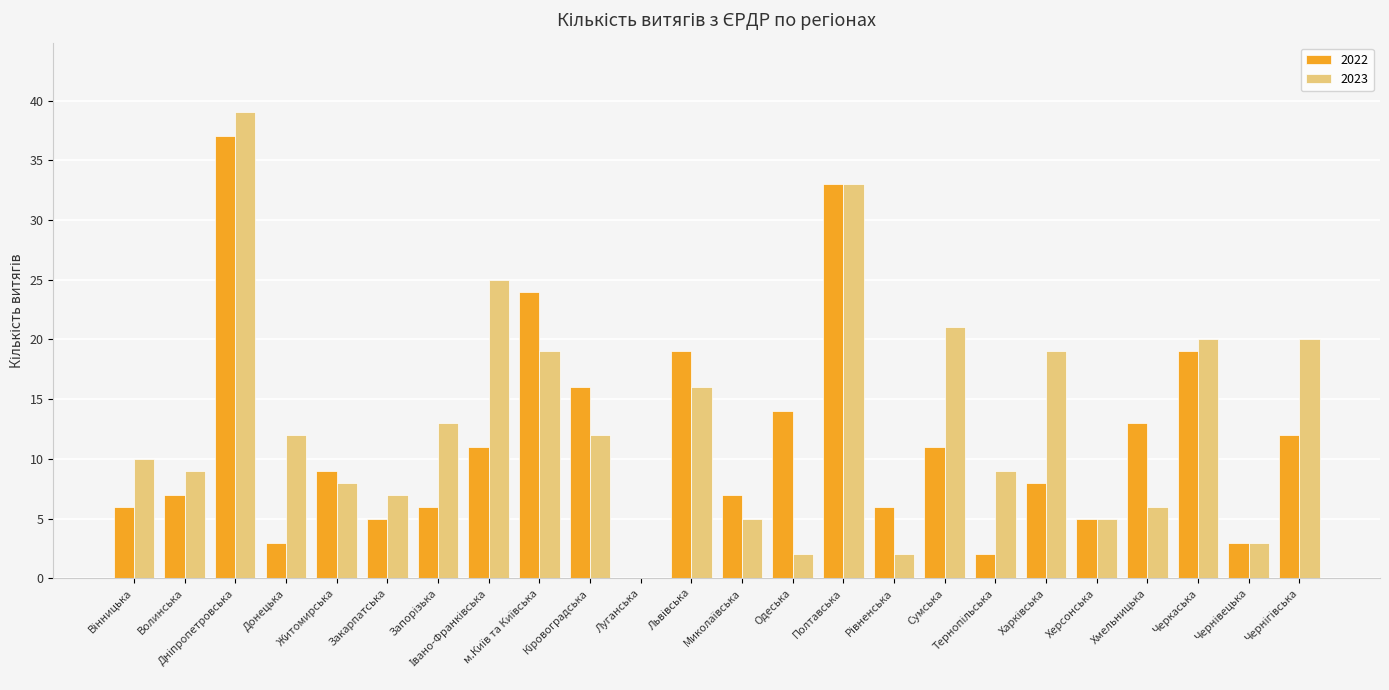

How many series are shown in this chart?

2